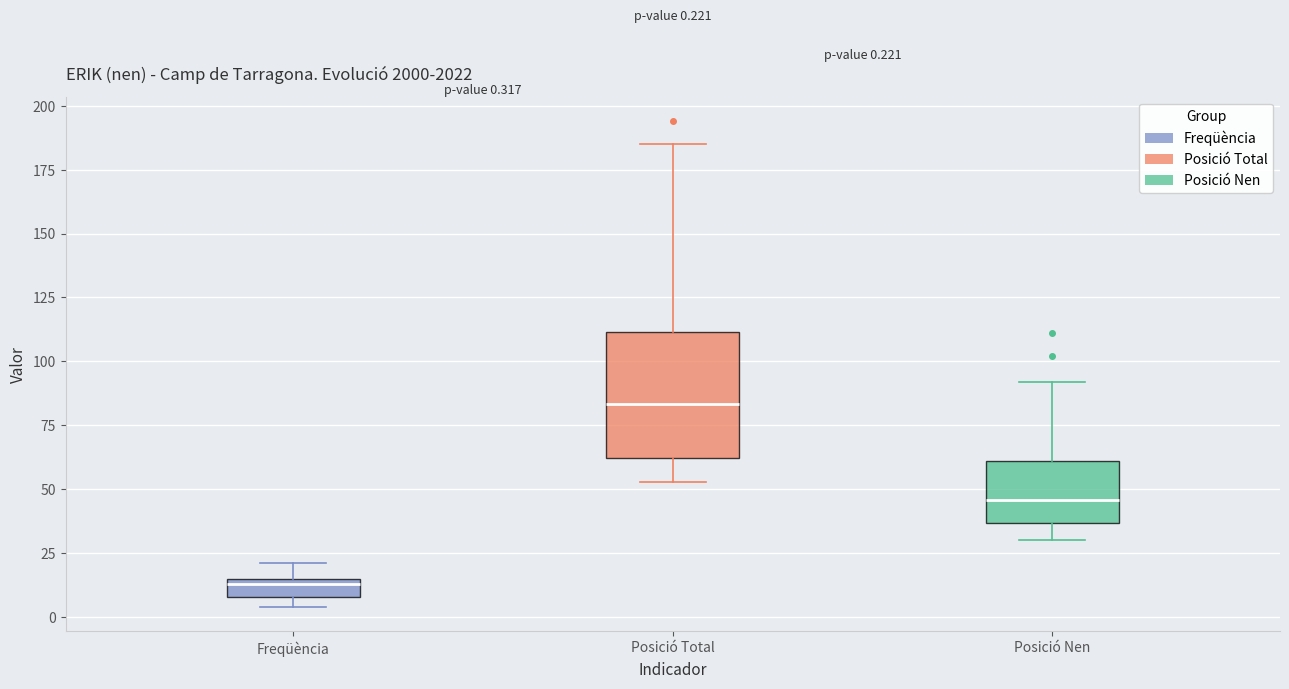

Which box's median line is the highest?

Posició Total